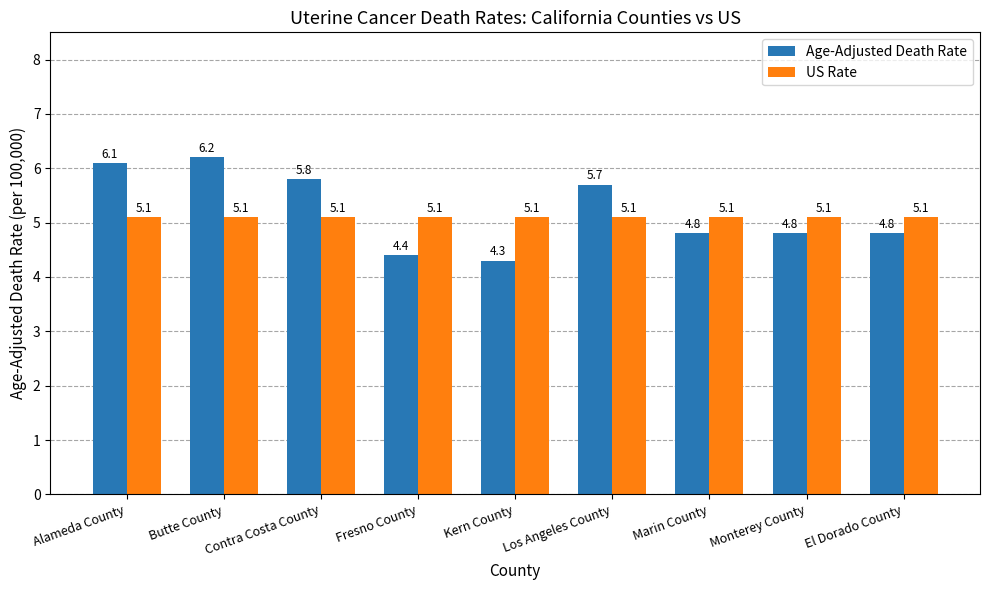

What position from the right is Monterey County?

2